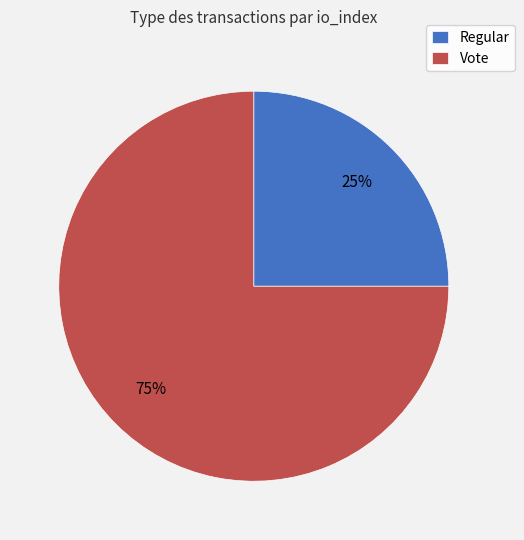

Is it true that Vote is 86% of the pie?

False